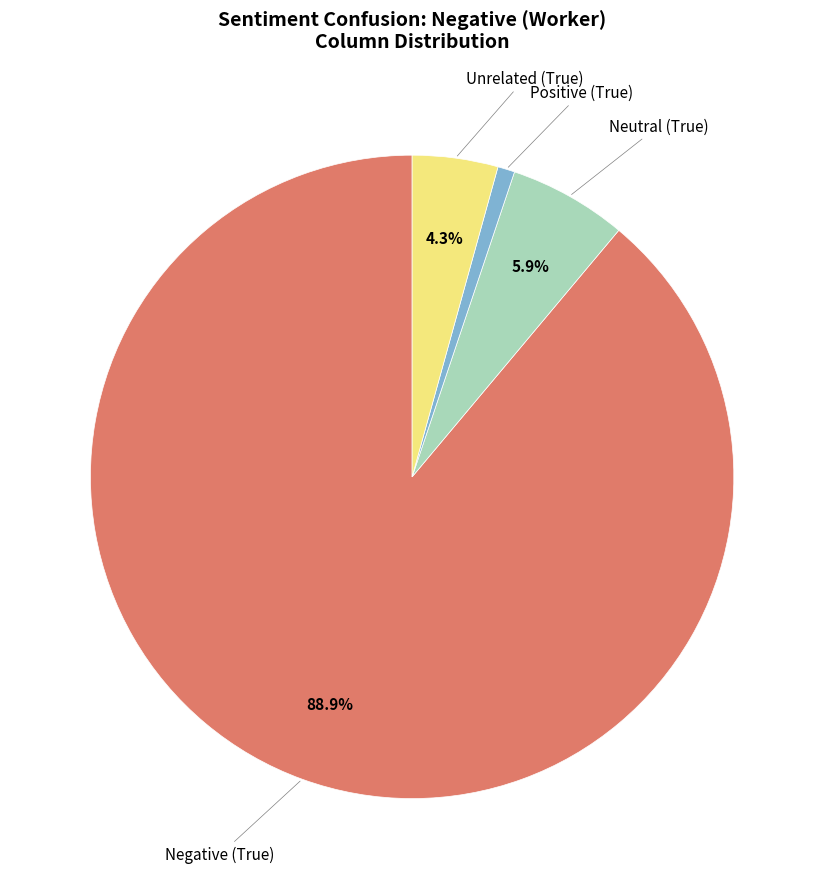

How many segments does this pie chart have?

4